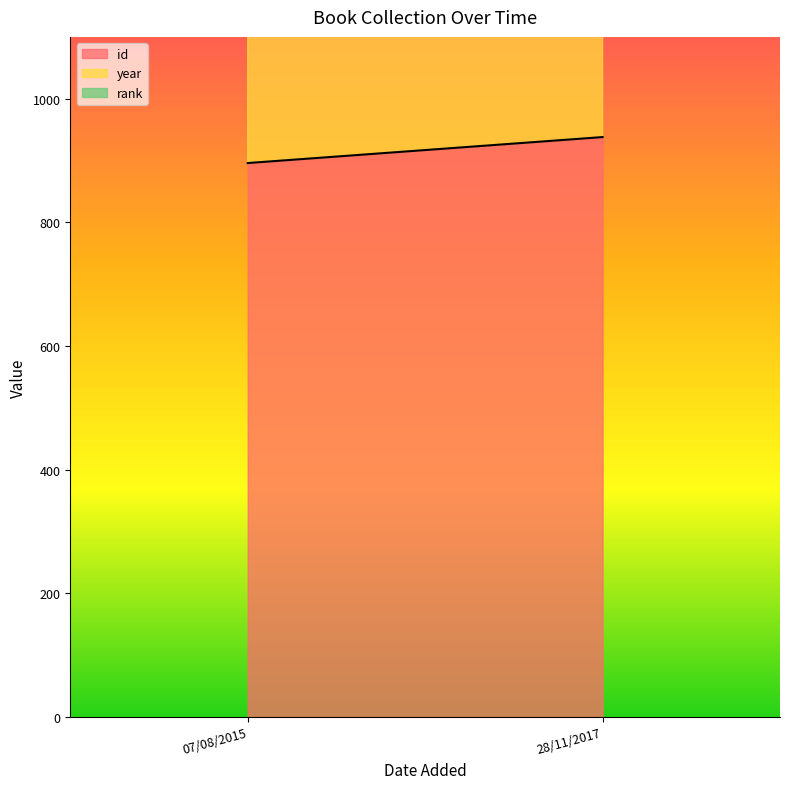

The year series shows 3247 at 07/08/2015. True or false?

False